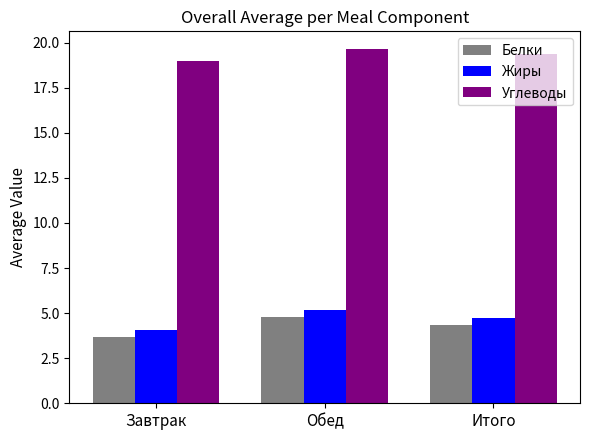

What position from the right is Итого?

1